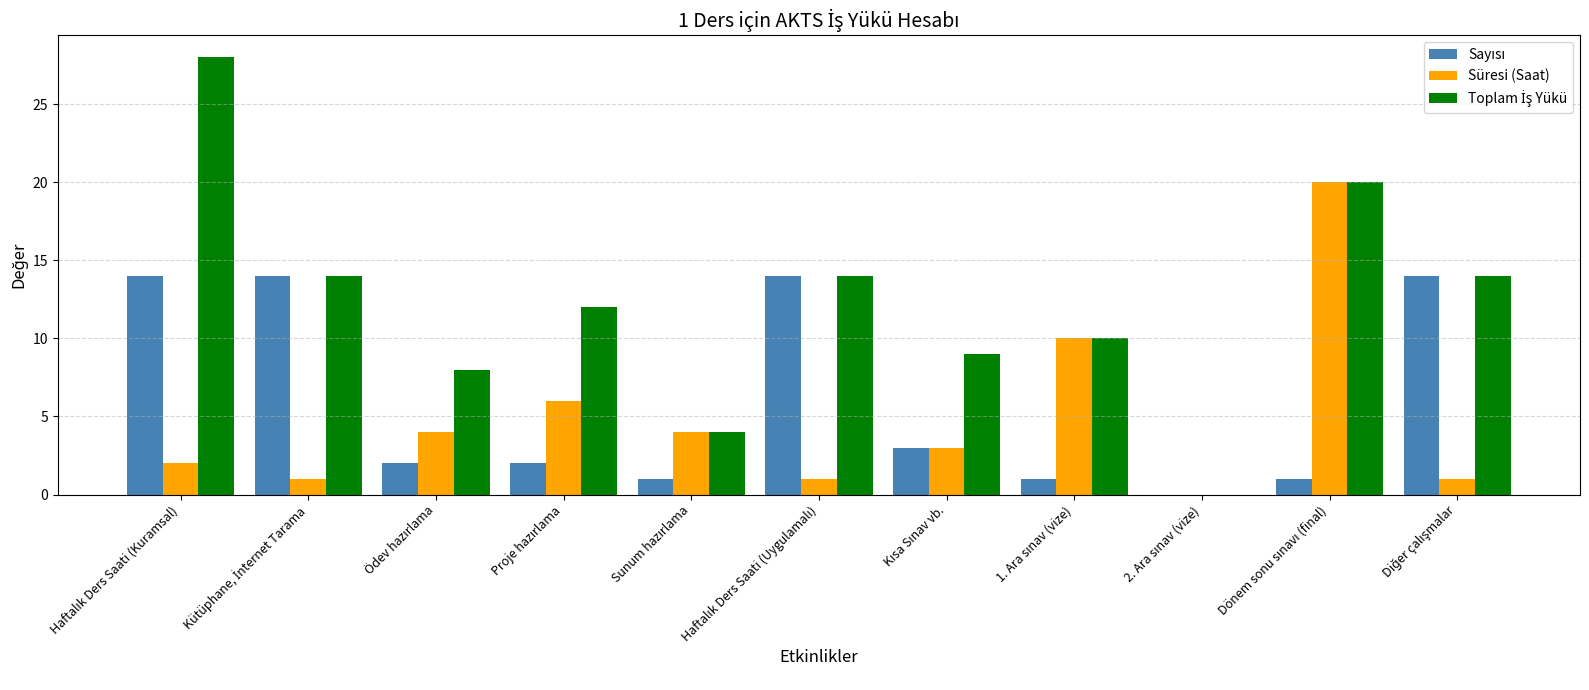

Rank the series by their maximum value, from highest to lowest.

Toplam İş Yükü, Süresi (Saat), Sayısı